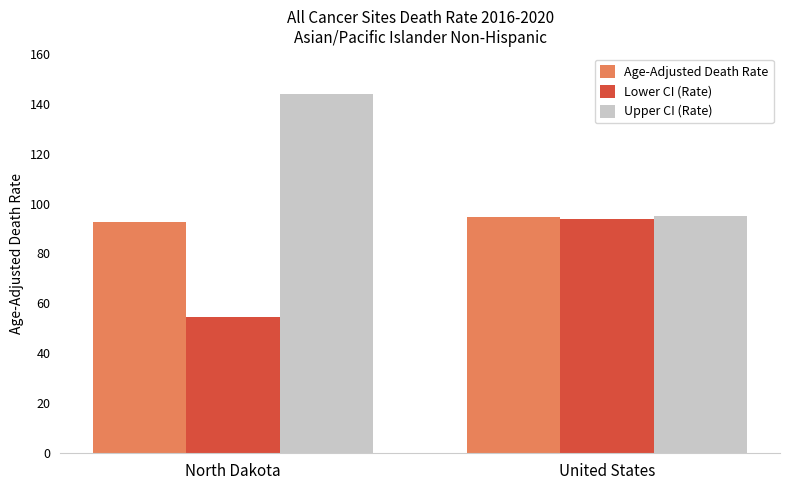

Rank the series by their average value, from lowest to highest.

Lower CI (Rate), Age-Adjusted Death Rate, Upper CI (Rate)